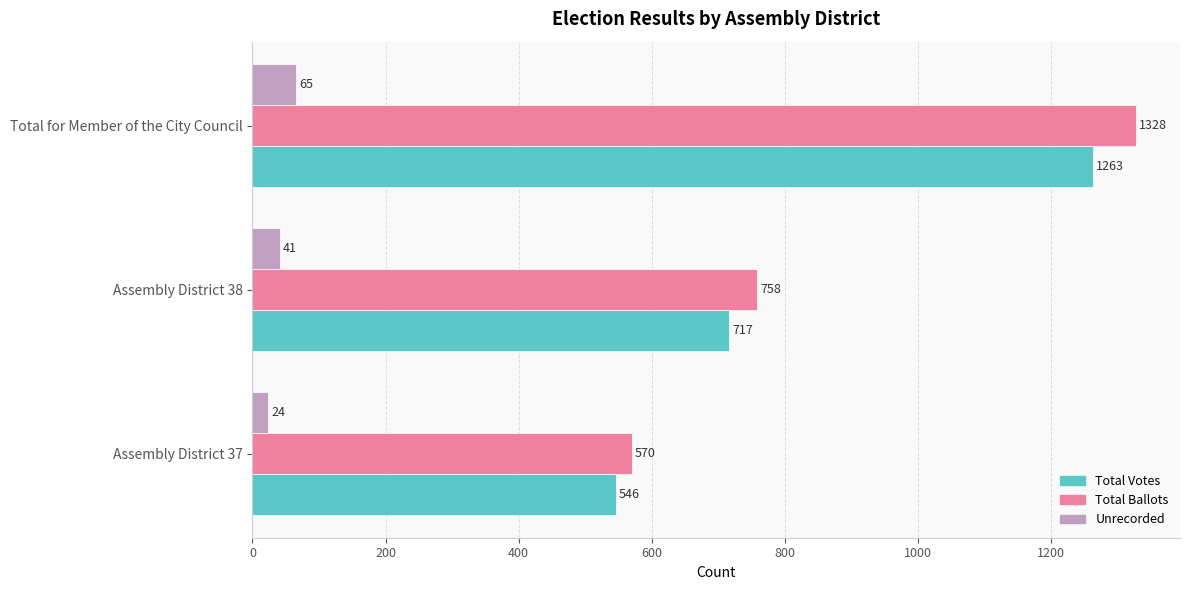

At Assembly District 38, list the series in order from smallest to largest.

Unrecorded, Total Votes, Total Ballots